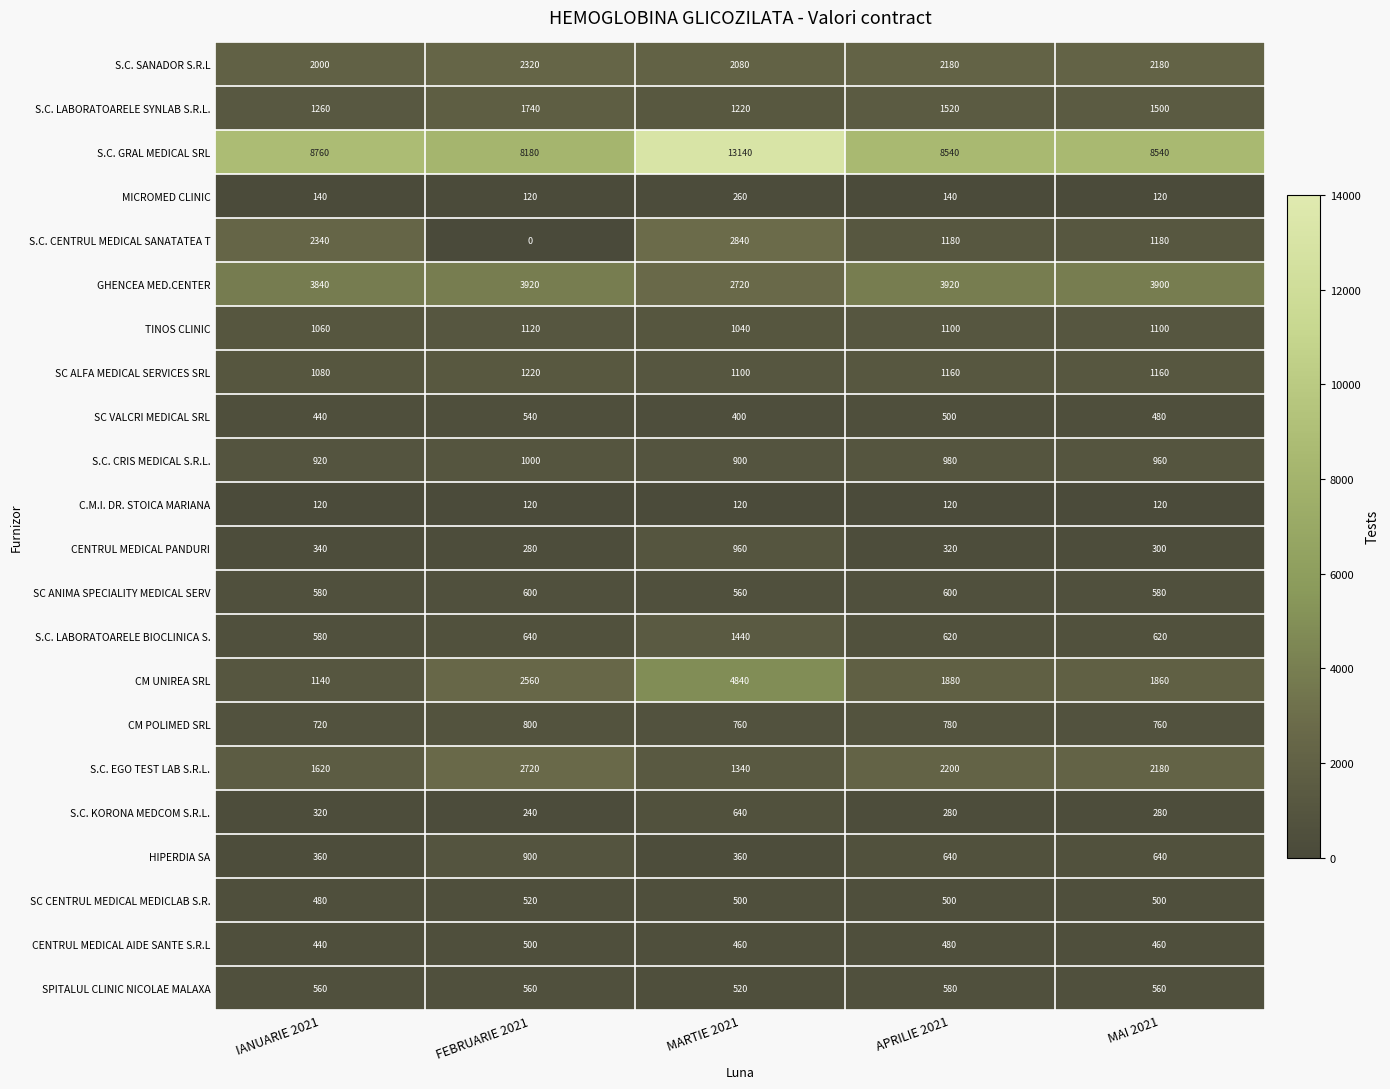

How many data points in S.C. LABORATOARELE BIOCLINICA S. are less than 620?

1